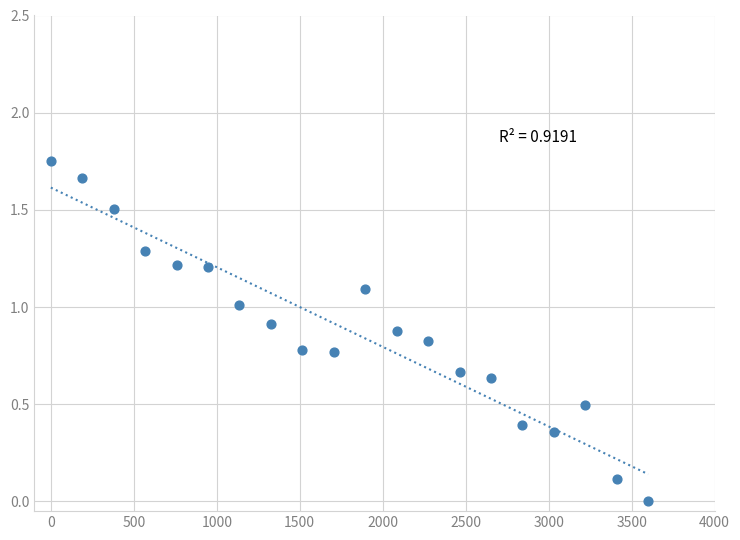

What is the range of X values (max minus min)?

3600.0